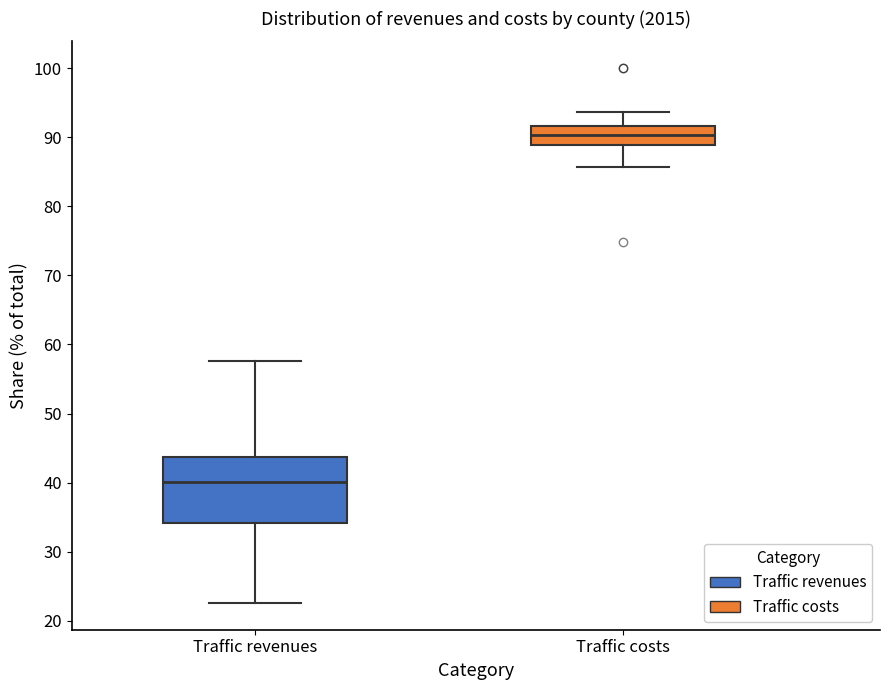

Reading left to right, read every box against the y-axis: the position of its median line, the range the box covers, and the ends of its whiskers. The values are not printed on the chart, so give them approximately, as read against the axis.

Traffic revenues: median 40, box 34 to 44, whiskers 23 to 58
Traffic costs: median 90, box 89 to 92, whiskers 86 to 94